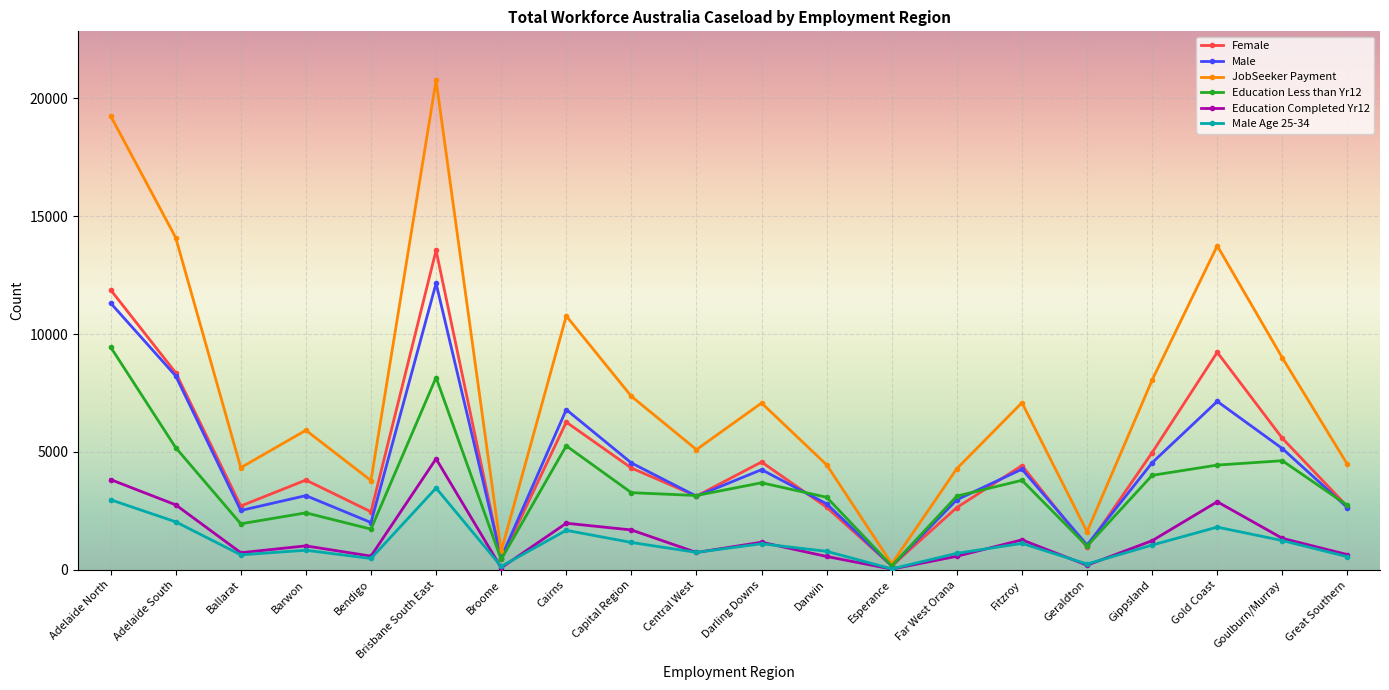

What is the difference between the JobSeeker Payment values at Far West Orana and Gold Coast?

9445